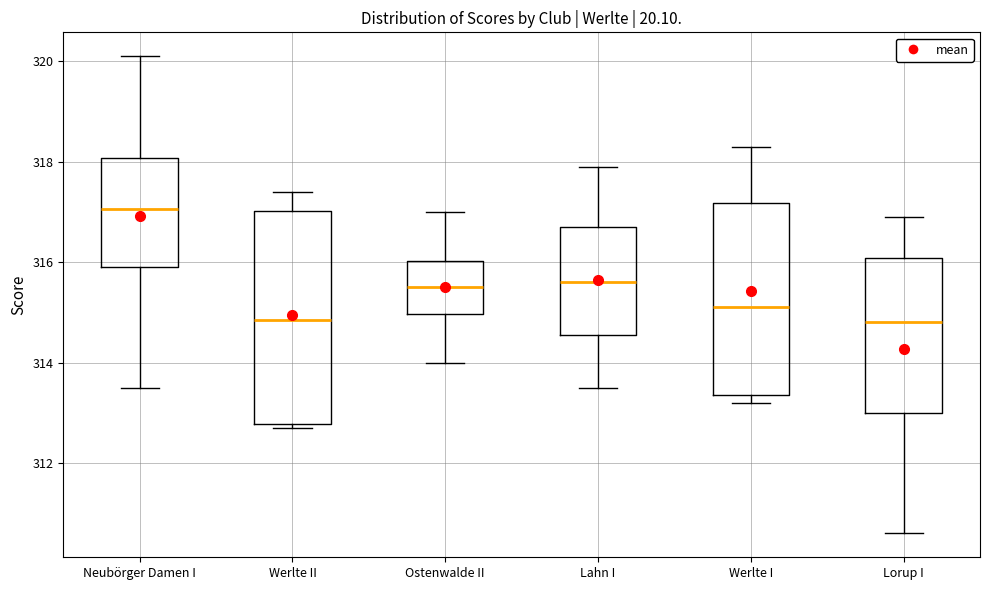

Comparing the boxes themselves (not the whiskers), which one is the tallest?

Werlte II